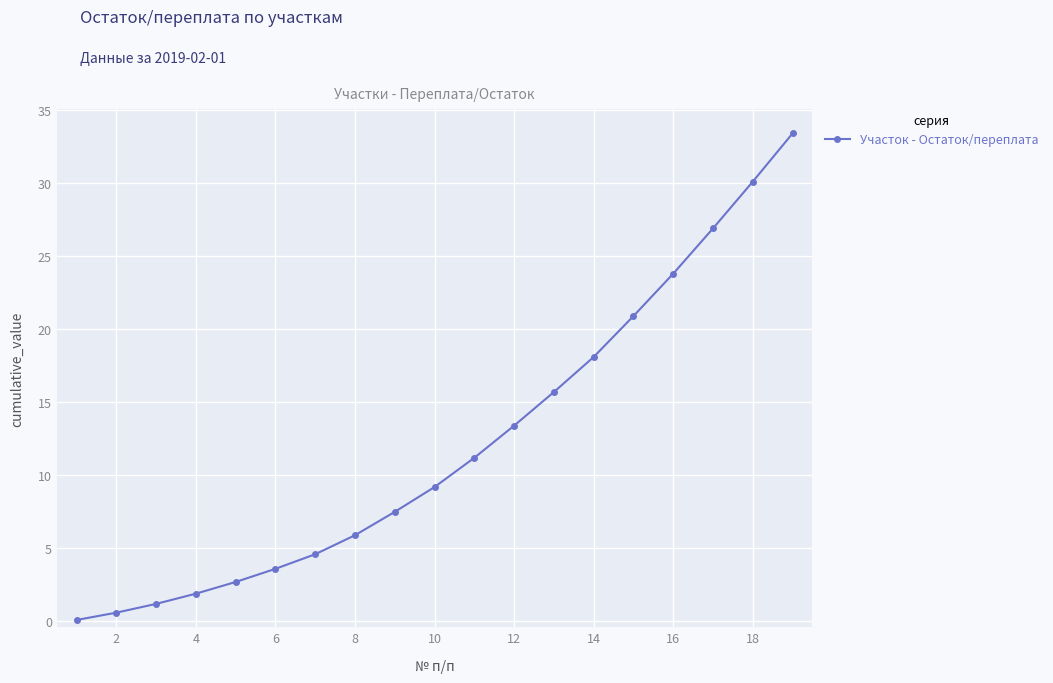

What is the difference between the maximum and minimum values?

33.3